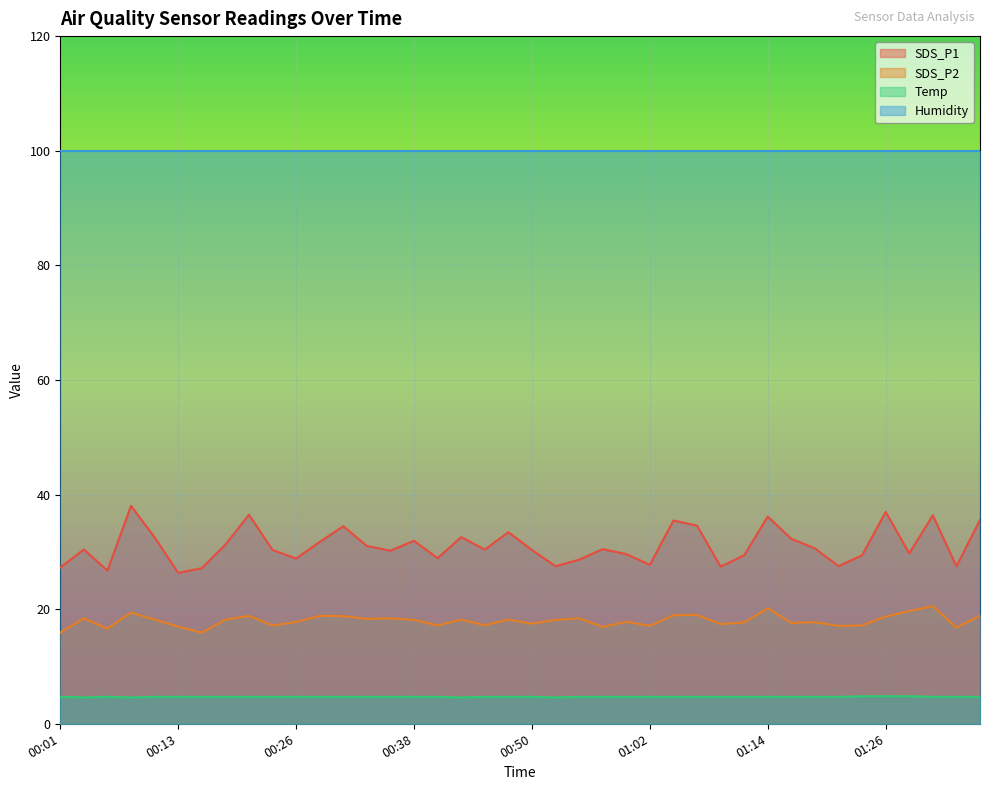

Where is SDS_P2 nearest to the value 18?

00:38